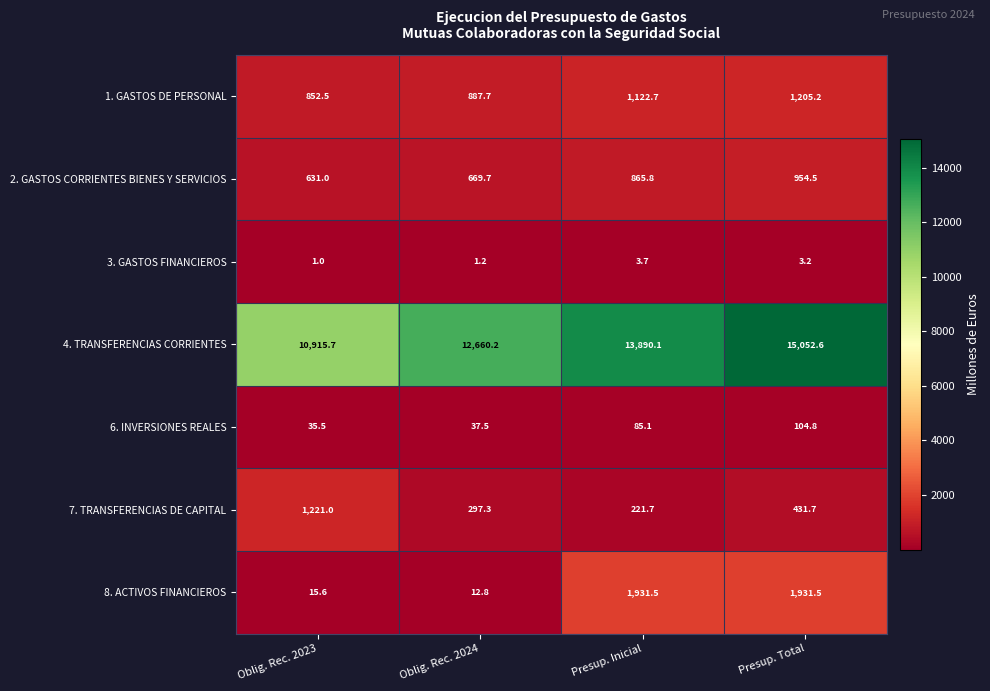

At Oblig. Rec. 2023, list the series in order from smallest to largest.

3. GASTOS FINANCIEROS, 8. ACTIVOS FINANCIEROS, 6. INVERSIONES REALES, 2. GASTOS CORRIENTES BIENES Y SERVICIOS, 1. GASTOS DE PERSONAL, 7. TRANSFERENCIAS DE CAPITAL, 4. TRANSFERENCIAS CORRIENTES